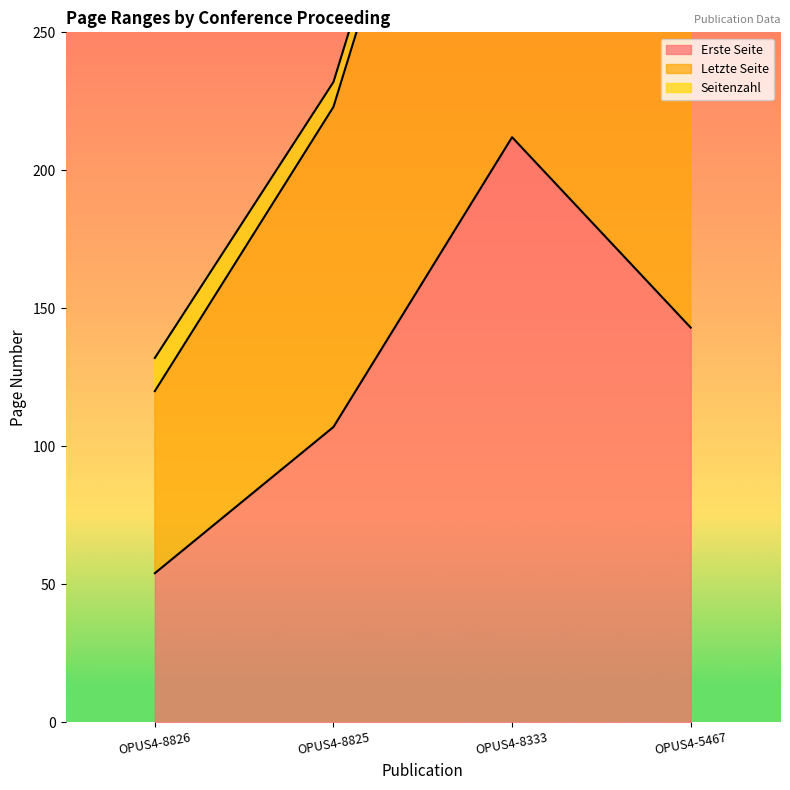

What is the difference between the highest and lowest values at OPUS4-8826?

78